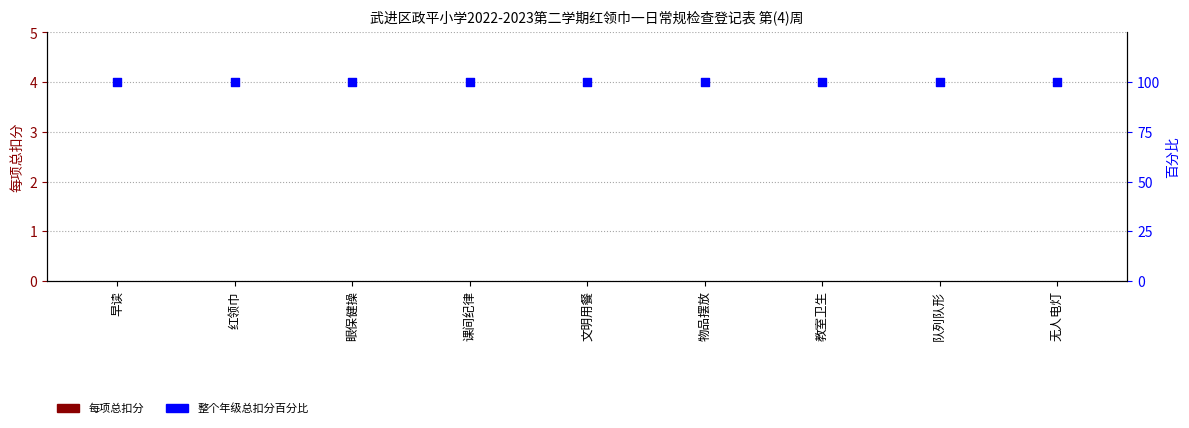

At how many categories does at least one series exceed 42?

9